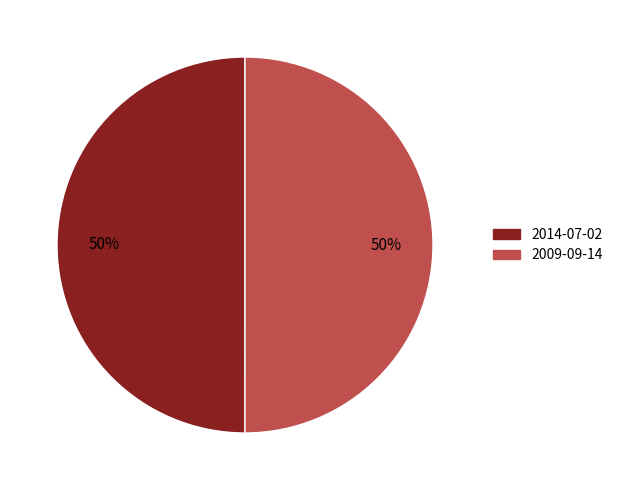

True or false: 2009-09-14 accounts for 50% of the total.

True